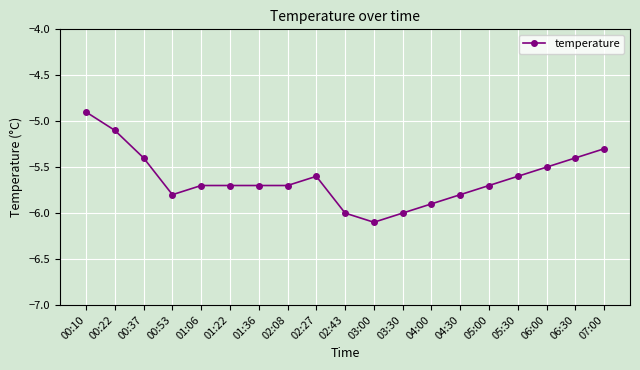

What is the value of the 13th point from the left?

-5.9